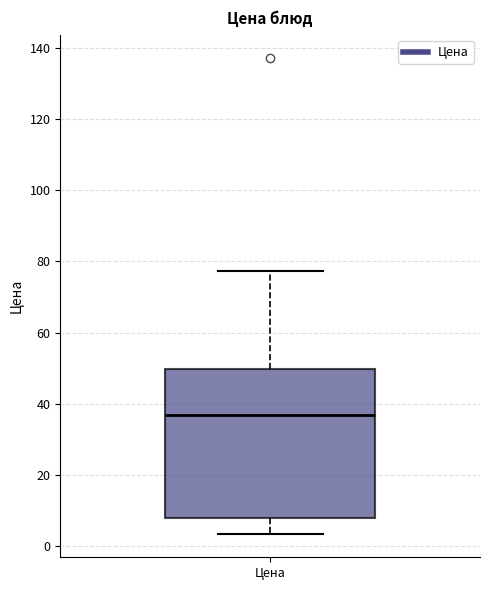

Where does the upper whisker of the box for Цена end on the y-axis? The values are not printed on the chart, so give them approximately, as read against the axis.

78